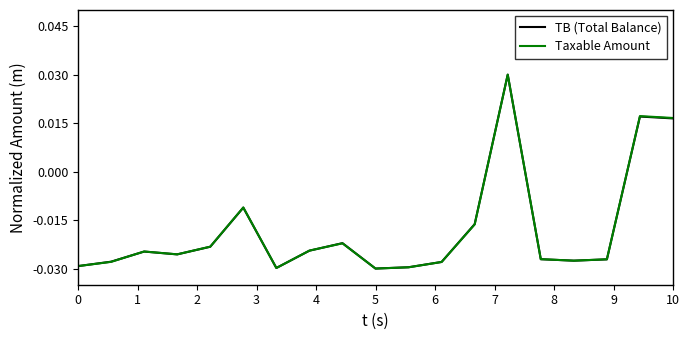

Rank the series by their average value, from lowest to highest.

TB (Total Balance), Taxable Amount